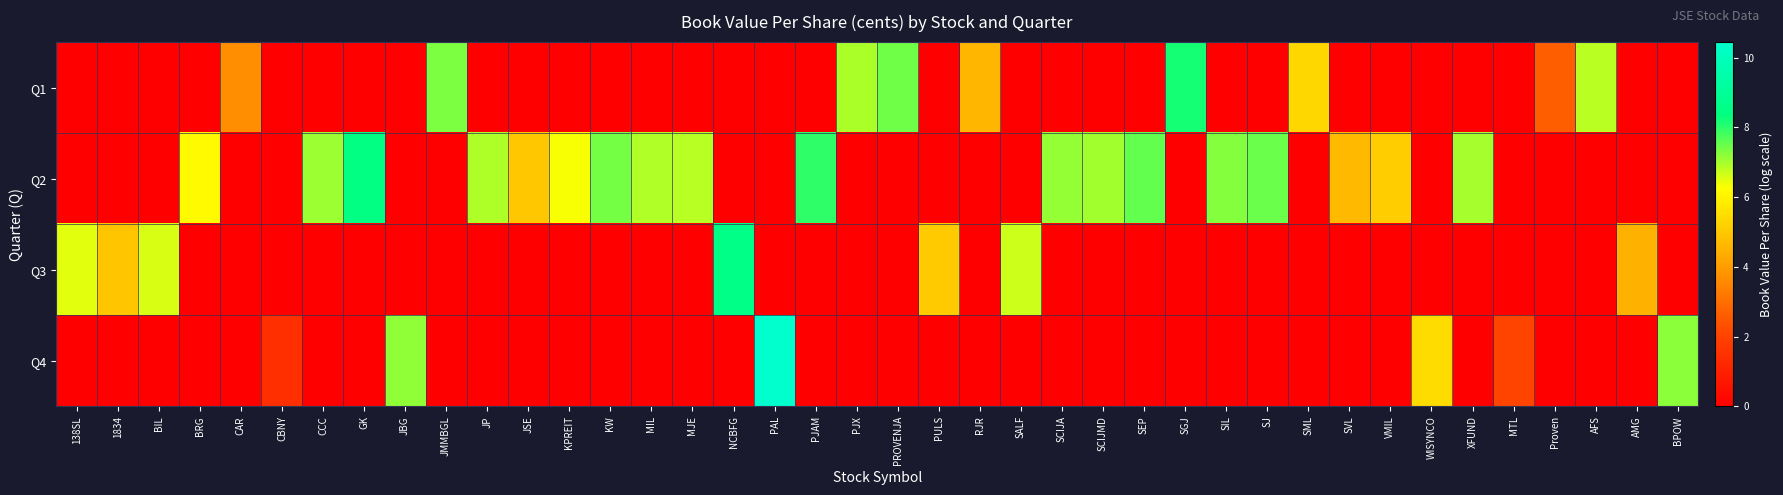

What is the total value across all series at RJR?

4.6